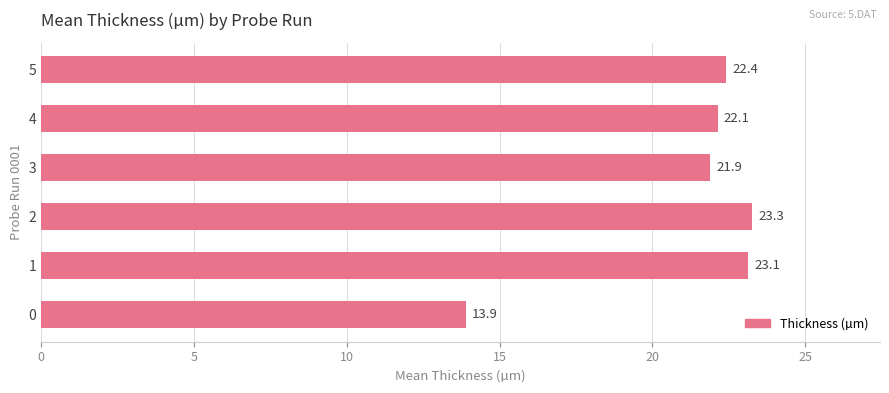

What is the ratio of the value at 0 to the value at 2?

0.6